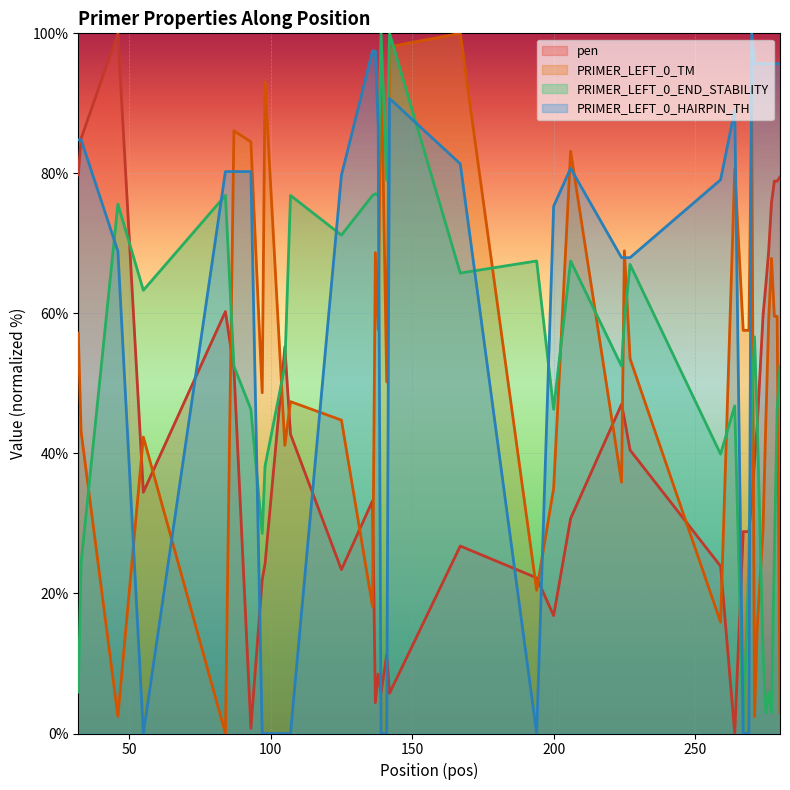

Reading left to right, list all the values displayed in this chart.

pen: 79.8	85.0	100.0	34.5	60.3	52.1	0.7	22.0	24.2	55.2	42.7	23.4	33.2	4.4	8.5	5.7	11.2	5.7	26.8	22.2	16.8	30.7	47.0	45.0	40.5	23.9	0.0	28.8	28.8	28.8	33.2	39.1	44.4	59.7	64.1	68.9	75.8	78.9	78.9	79.5
PRIMER_LEFT_0_TM: 57.2	43.1	2.4	42.3	0.0	86.1	84.5	48.7	93.0	41.2	47.4	44.8	18.1	68.7	57.7	98.1	50.2	98.1	100.0	20.4	35.0	83.2	35.9	68.9	53.5	15.9	80.6	57.6	57.6	57.6	89.9	2.4	15.5	29.1	44.6	59.0	67.9	59.6	59.6	2.9
PRIMER_LEFT_0_END_STABILITY: 5.9	24.4	75.6	63.3	76.8	52.5	46.3	28.6	38.2	52.5	76.8	71.2	76.8	77.1	76.8	100.0	79.1	100.0	65.8	67.5	46.3	67.5	52.5	58.9	67.0	39.9	46.8	0.0	12.3	24.9	47.5	56.7	43.8	11.6	3.0	5.9	3.0	25.6	46.3	52.5
PRIMER_LEFT_0_HAIRPIN_TH: 84.8	84.8	68.9	0.0	80.3	80.3	80.3	0.0	0.0	0.0	0.0	79.7	97.5	97.5	86.7	0.0	0.0	90.7	81.4	0.0	75.3	80.7	68.0	68.0	68.0	79.1	89.1	0.0	0.0	0.0	100.0	95.7	95.7	95.7	95.7	95.7	95.7	95.7	95.7	95.7